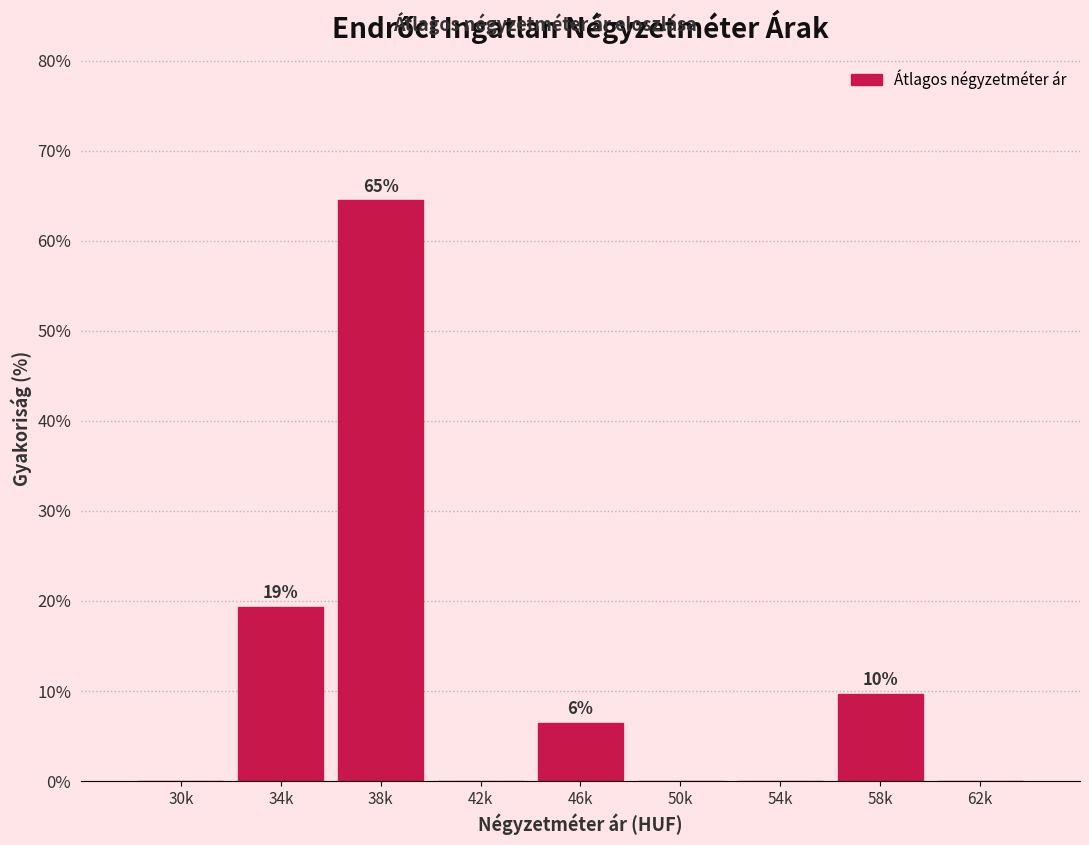

Reading right to left, extract all data points from this chart.

62k=0.0	58k=9.7	54k=0.0	50k=0.0	46k=6.5	42k=0.0	38k=64.5	34k=19.4	30k=0.0